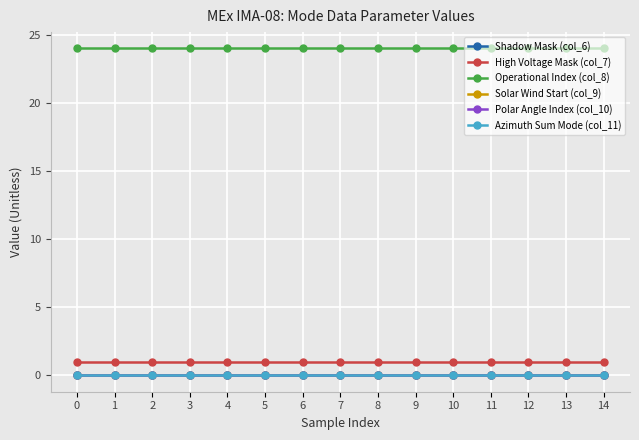

Rank the series at 6 from lowest to highest value.

Shadow Mask (col_6), Solar Wind Start (col_9), Polar Angle Index (col_10), Azimuth Sum Mode (col_11), High Voltage Mask (col_7), Operational Index (col_8)